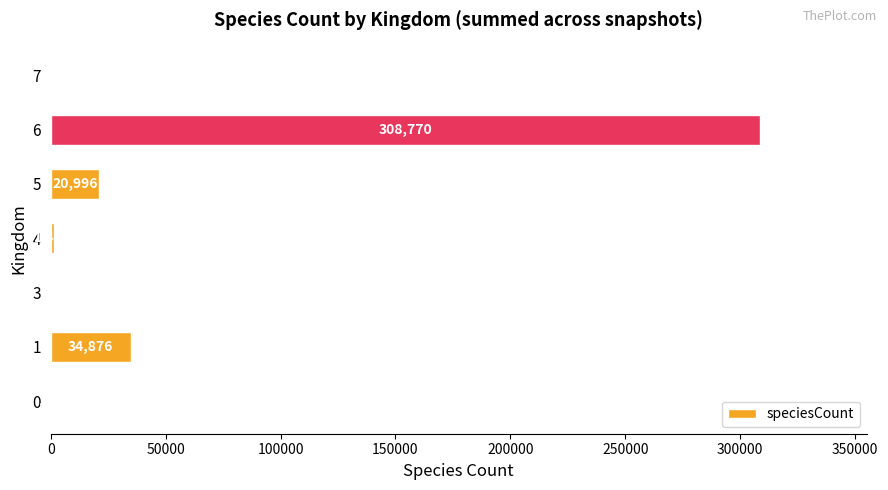

How many series are shown in this chart?

1